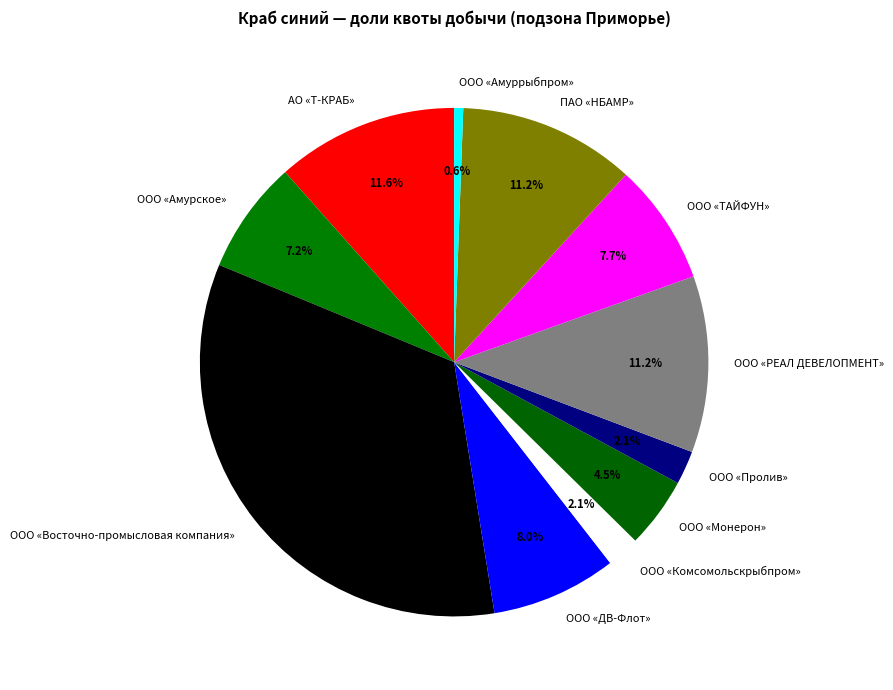

What percentage is the ООО «Амурское» slice, to the nearest percent?

7%